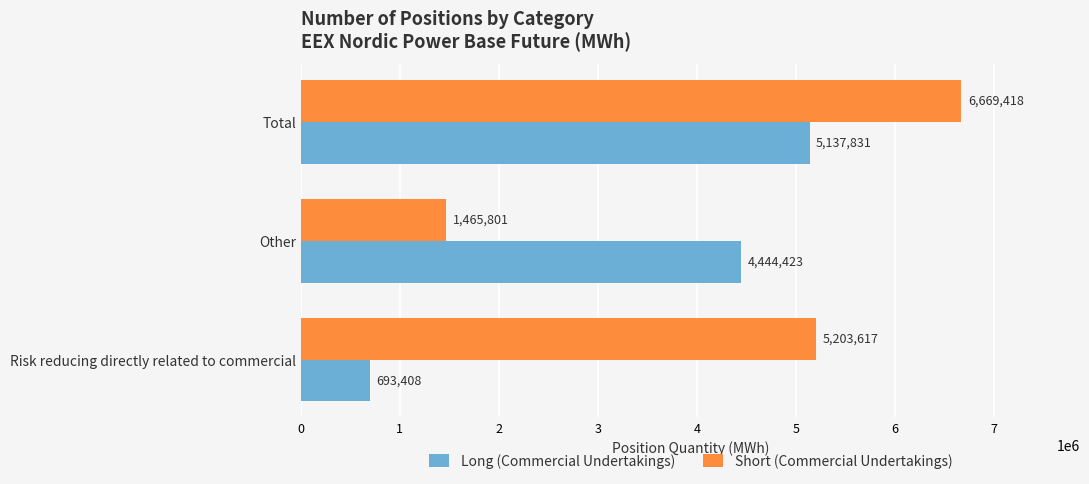

What are all the series names shown in the legend?

Long (Commercial Undertakings), Short (Commercial Undertakings)